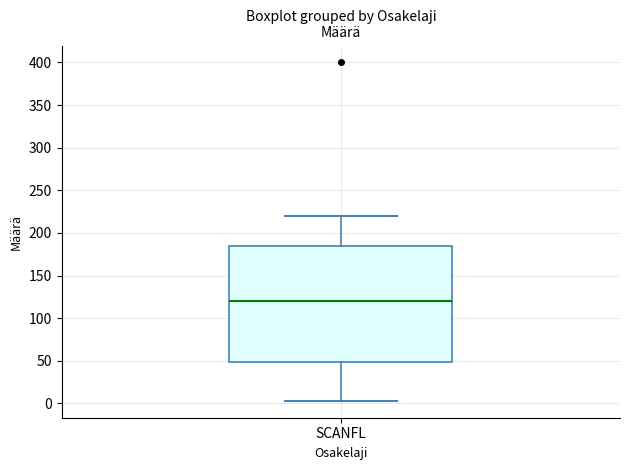

Read this box plot against the y-axis: the position of the median line, the range covered by the box, and the ends of both whiskers. The values are not printed on the chart, so give them approximately, as read against the axis.

median 120, box 50 to 185, whiskers 5 to 220